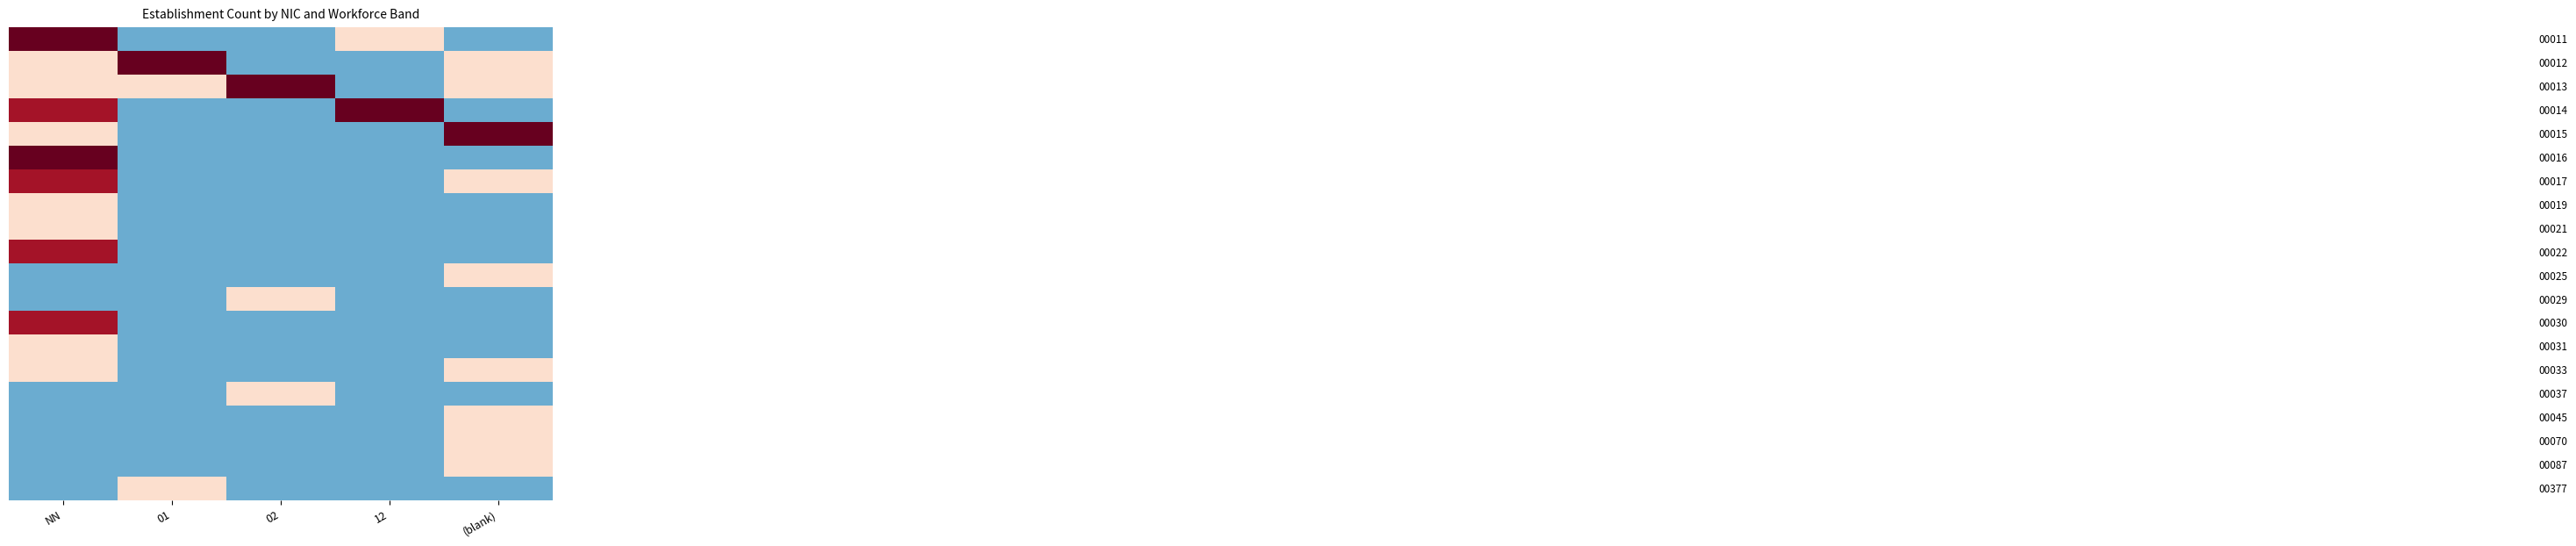

At which category is the sum across all series the highest?

NN